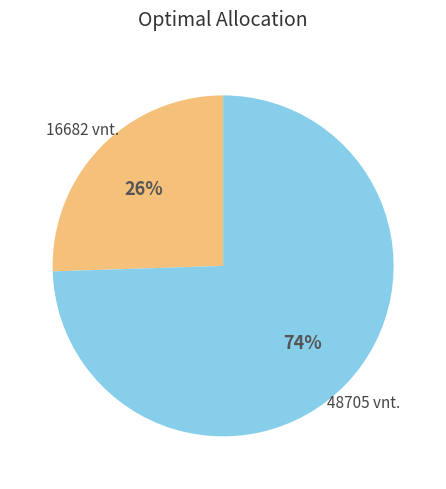

Is there any slice that represents more than half of the pie?

Yes